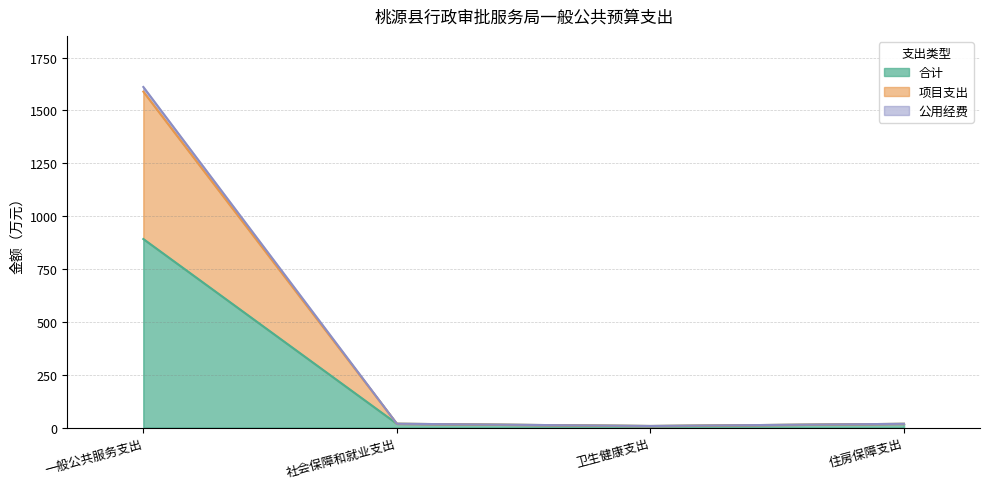

Is it true that 合计 equals 7.6 at 卫生健康支出?

True